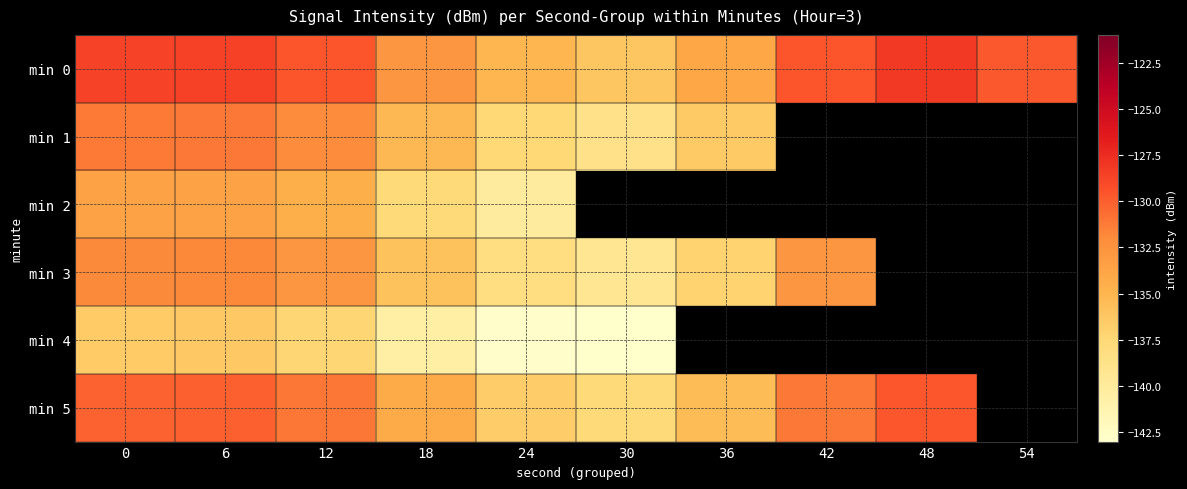

Which has a higher value, 42 or 6?

6